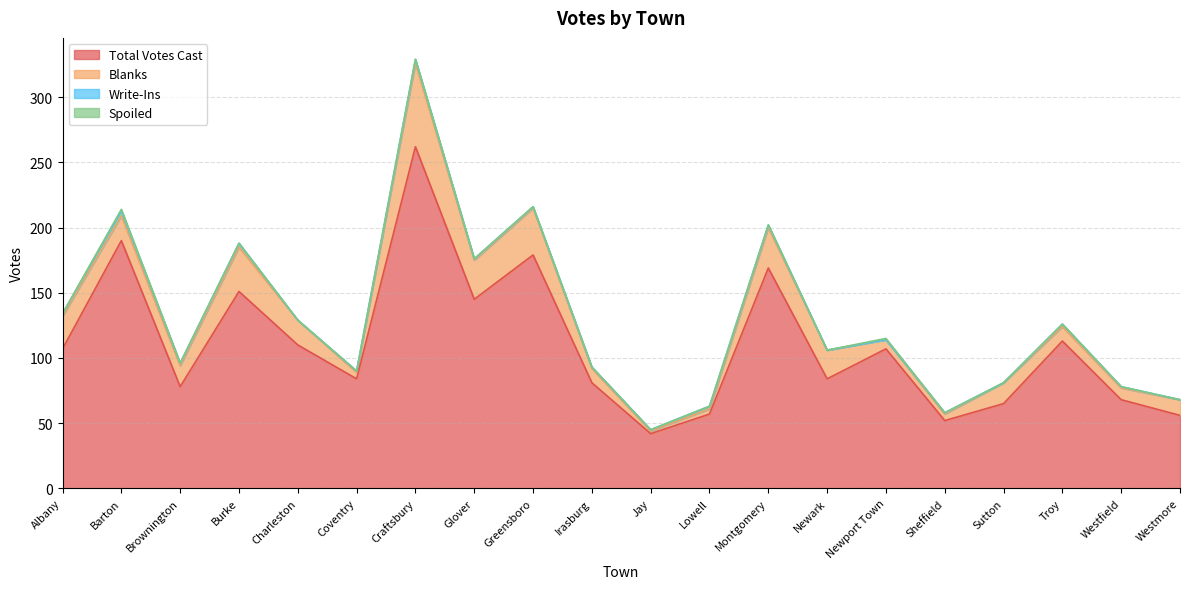

Which series has the widest spread of values?

Total Votes Cast